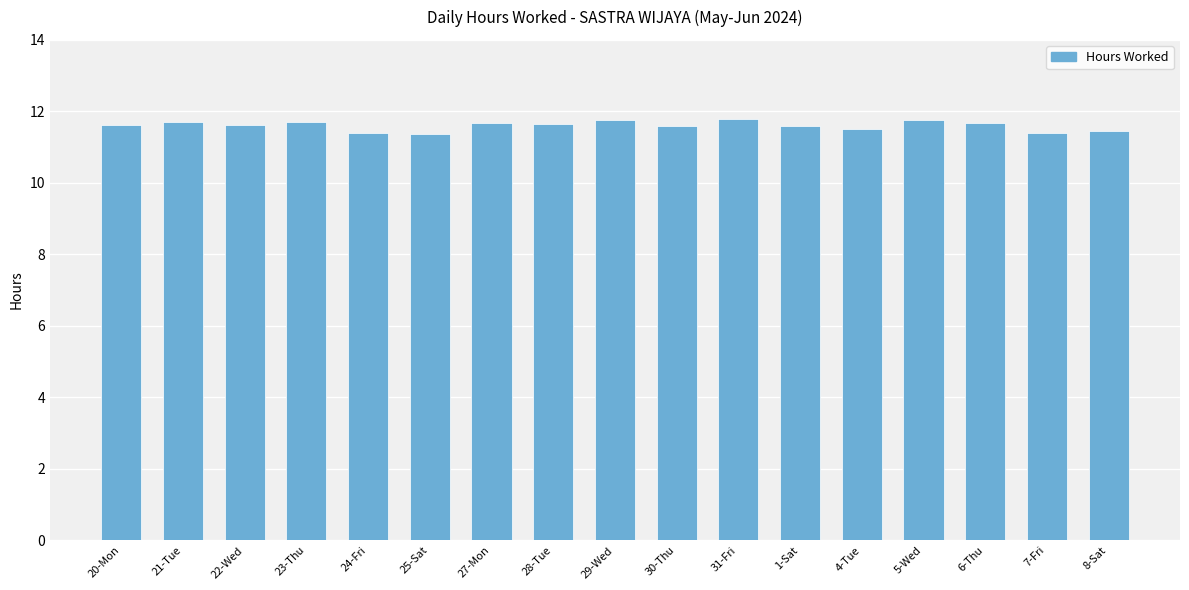

What is the smallest value displayed?

11.4